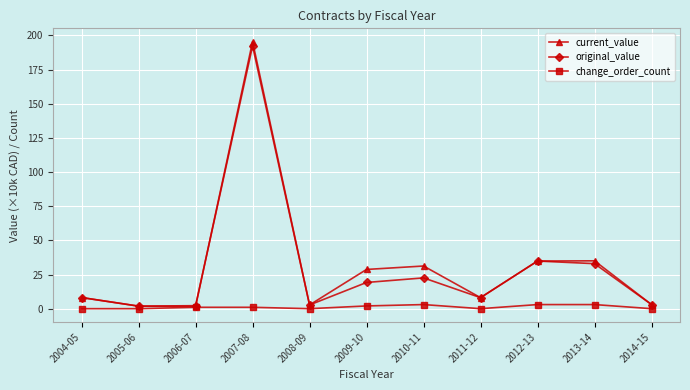

What is the value of the current_value point at the 9th from the left?

34.9